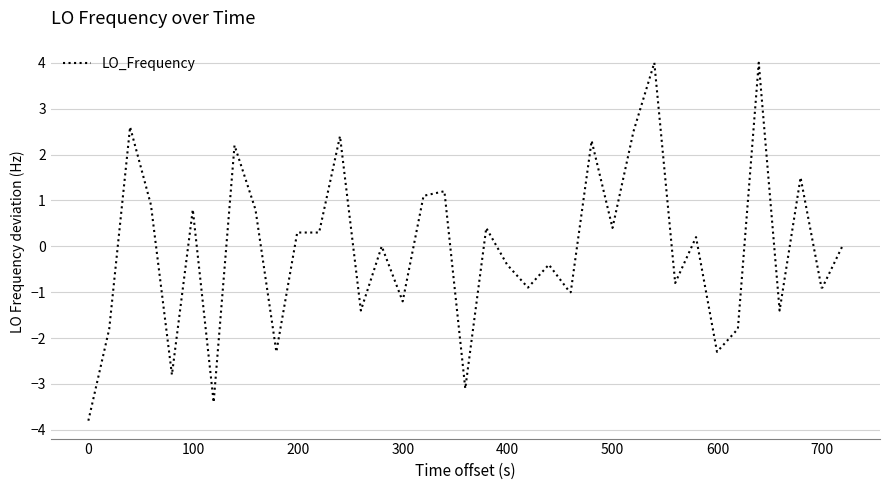

Reading left to right, list all the values displayed in this chart.

-3.8	-1.8	2.6	0.9	-2.8	0.8	-3.4	2.2	0.8	-2.3	0.3	0.3	0.3	2.4	-1.4	0.0	-1.2	1.1	1.2	-3.1	0.4	-0.4	-0.9	-0.4	-1.0	-1.0	2.3	0.4	2.5	4.0	-0.8	0.2	-2.3	-1.8	4.0	-1.4	1.5	-0.9	-0.9	0.0